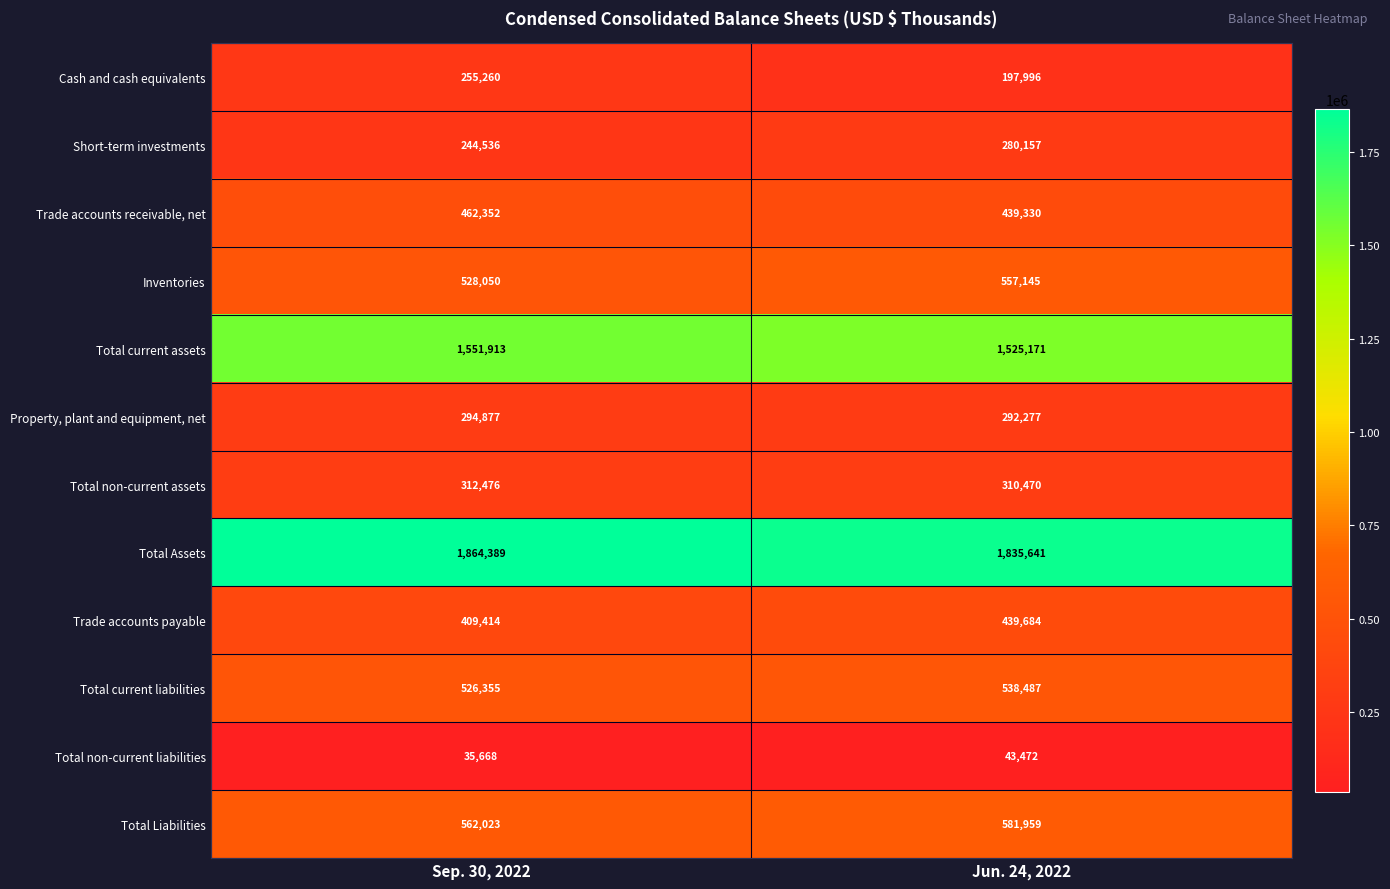

What is the sum of all Total non-current assets values?

622946